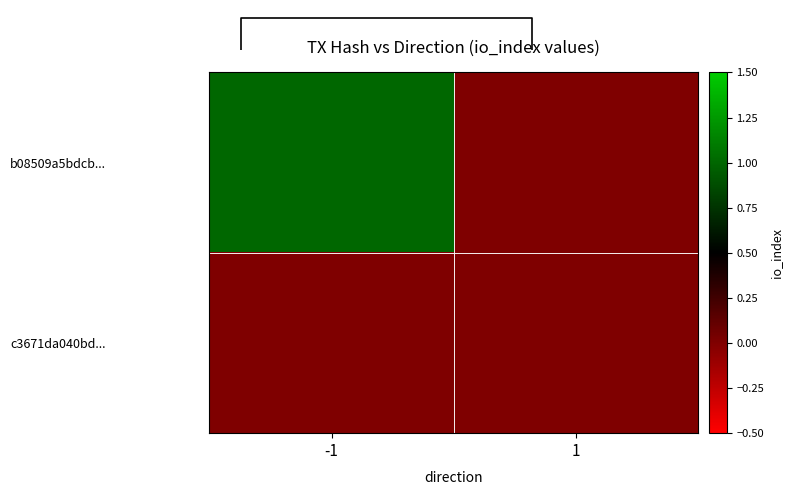

What is the difference between the b08509a5bdcb... values at 1 and -1?

1